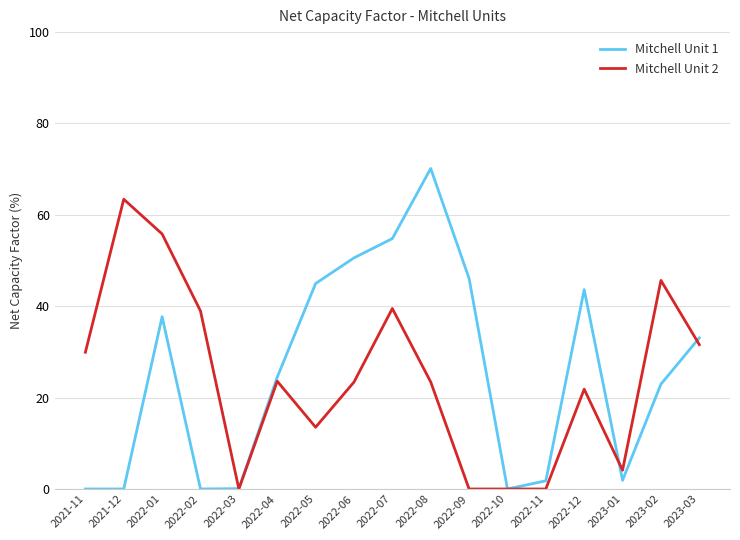

Which series has the largest total across all categories?

Mitchell Unit 1